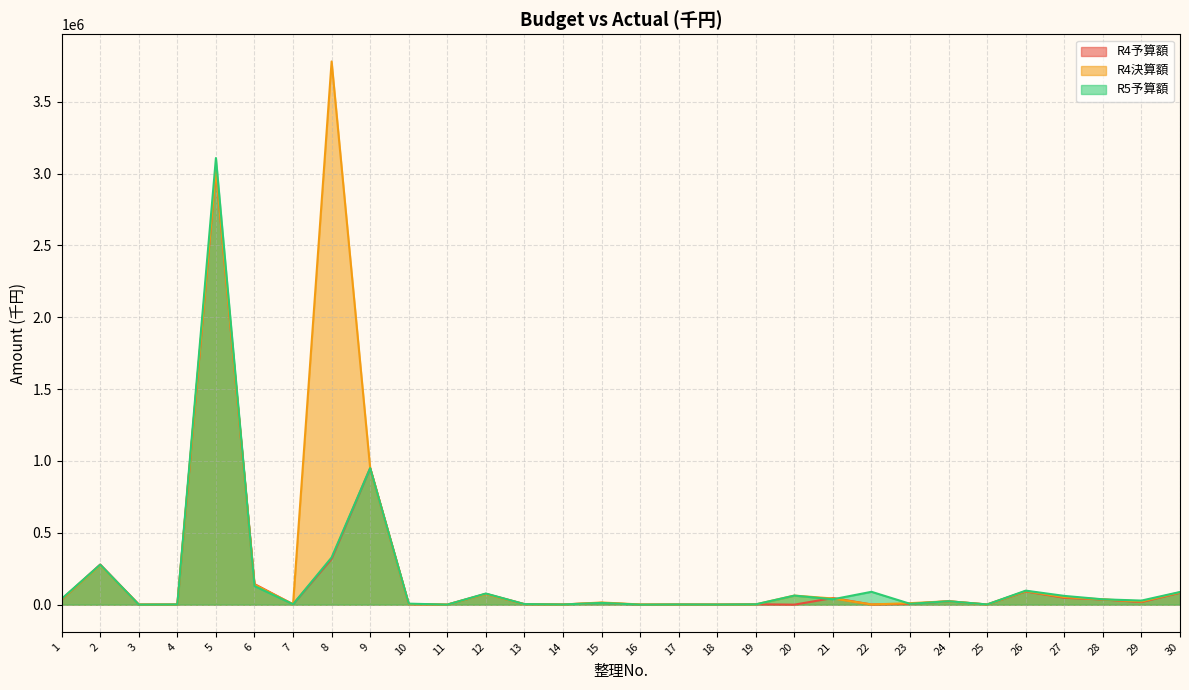

Where is the first local minimum for R5予算額?

3